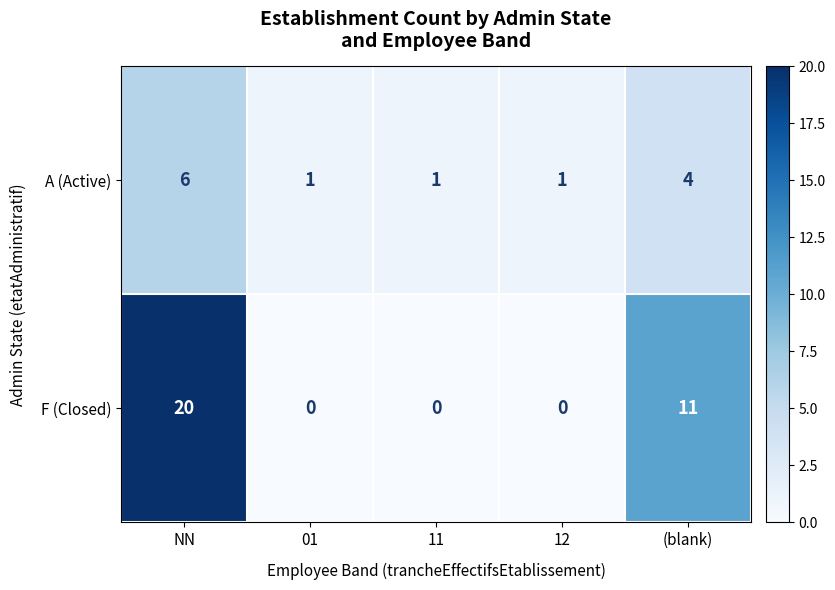

Where is F (Closed) nearest to the value 10?

(blank)